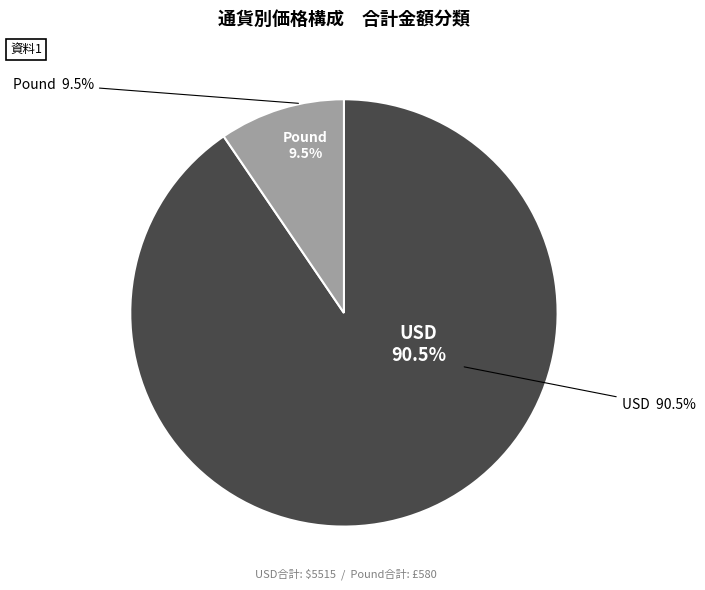

To the nearest percent, what is the difference between the Pound and USD slice percentages?

81%